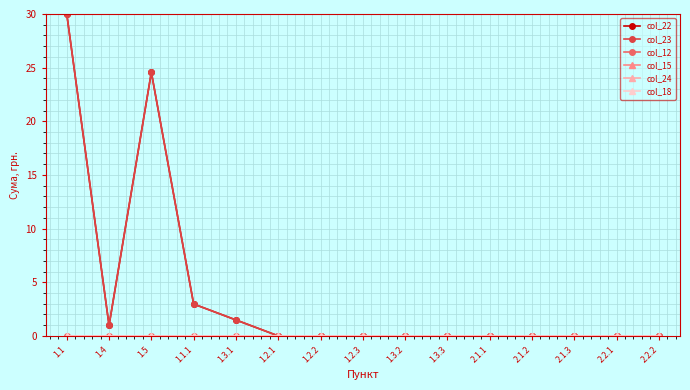

True or false: col_18 and col_22 intersect in this chart.

False